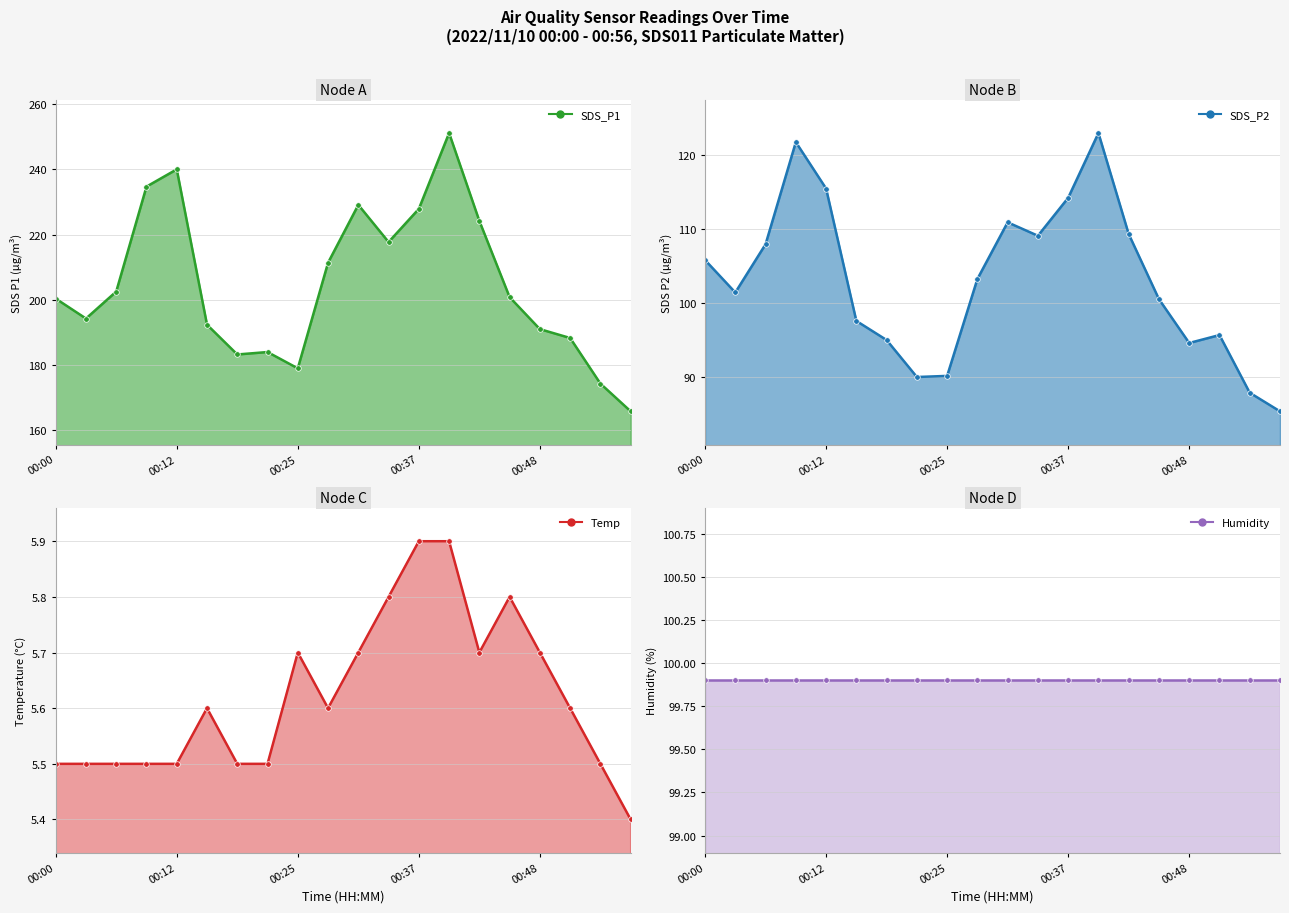

What is the difference between the second highest and second lowest values in the SDS_P1 series?

65.7